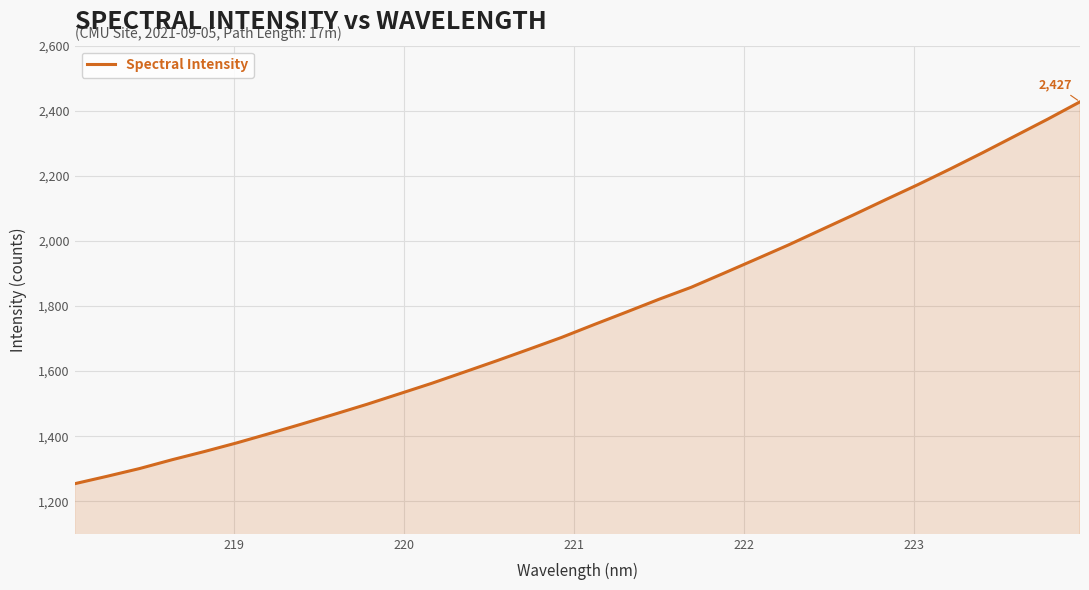

What is the greatest value displayed?

2427.4